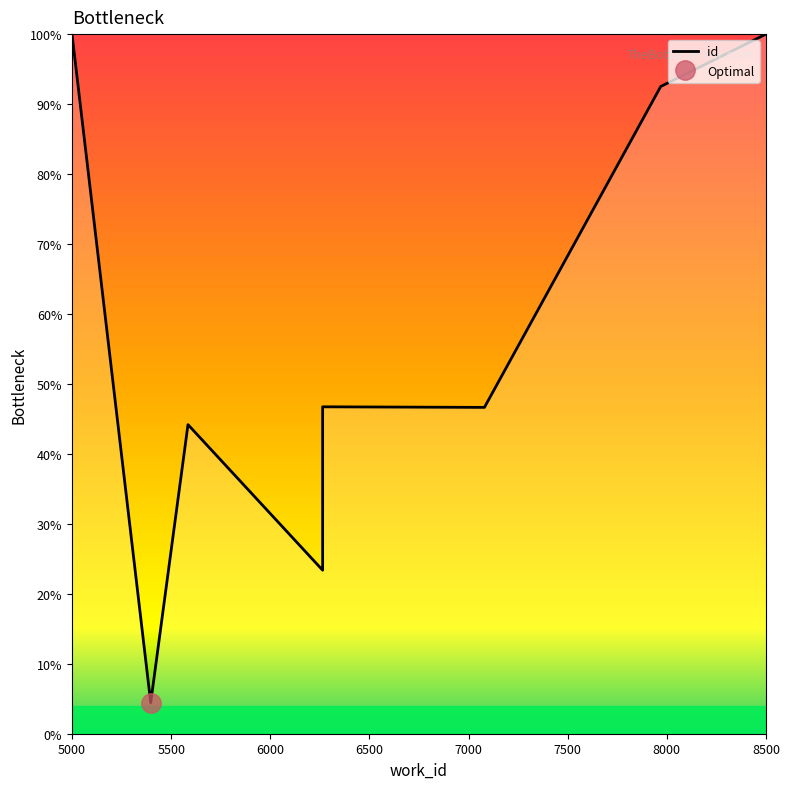

What is the average value?

0.6